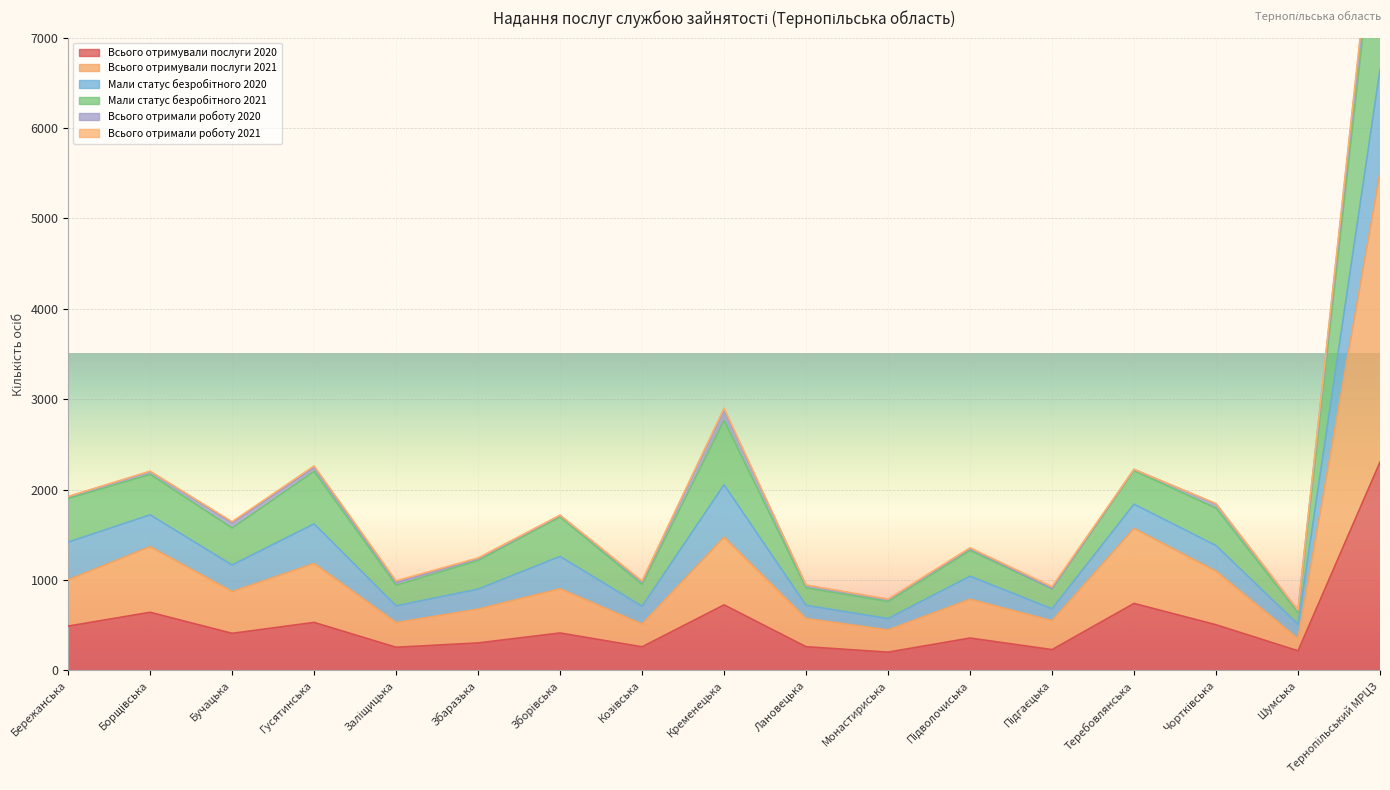

What is the difference between the maximum and second lowest values in the Всього отримували послуги 2020 series?

2087